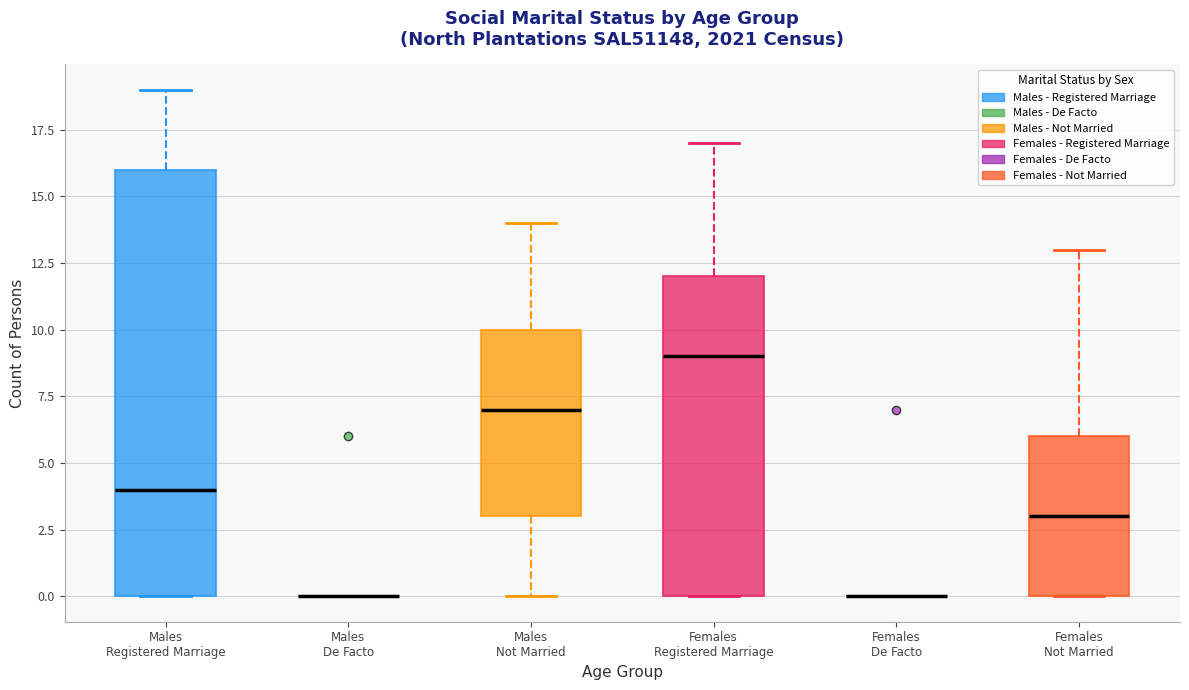

Reading left to right, read every box against the y-axis: the position of its median line, the range the box covers, and the ends of its whiskers. The values are not printed on the chart, so give them approximately, as read against the axis.

Males Registered Marriage: median 4, box 0 to 16, whiskers 0 to 19
Males De Facto: box collapsed to a line at 0, whiskers 0 to 0
Males Not Married: median 7, box 3 to 10, whiskers 0 to 14
Females Registered Marriage: median 9, box 0 to 12, whiskers 0 to 17
Females De Facto: box collapsed to a line at 0, whiskers 0 to 0
Females Not Married: median 3, box 0 to 6, whiskers 0 to 13